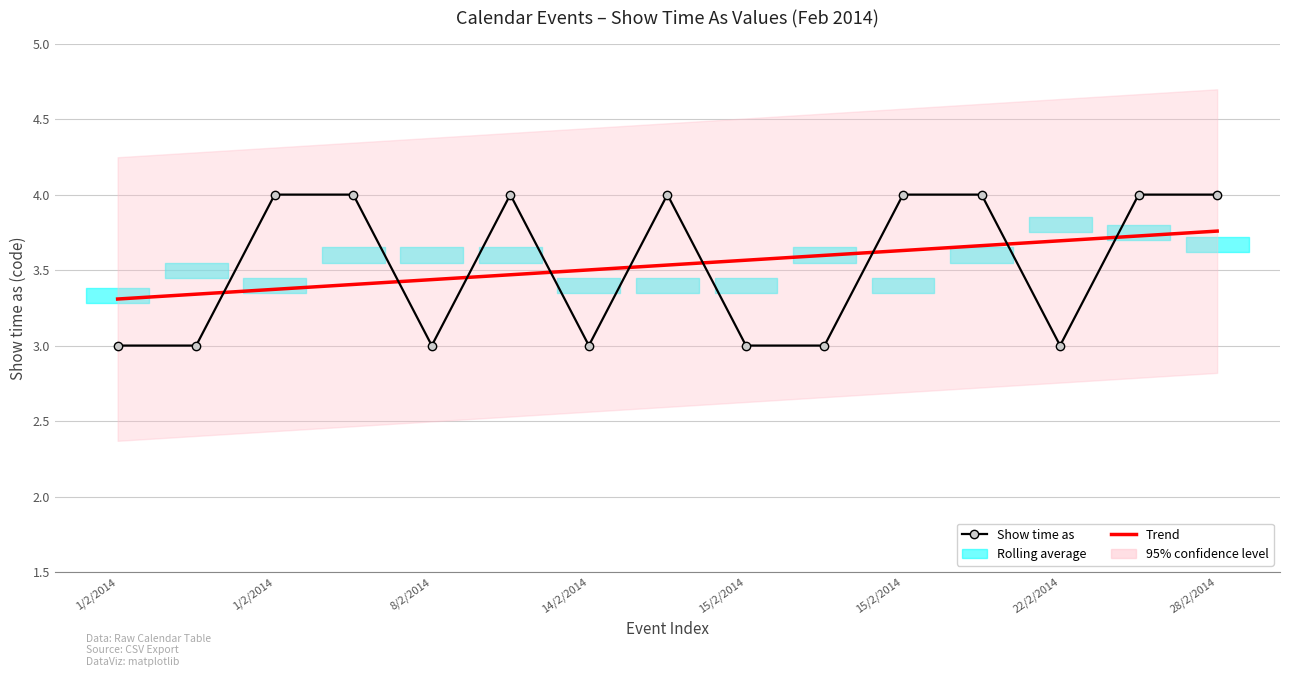

True or false: Show time as has a value of 2.4 at 11.

False